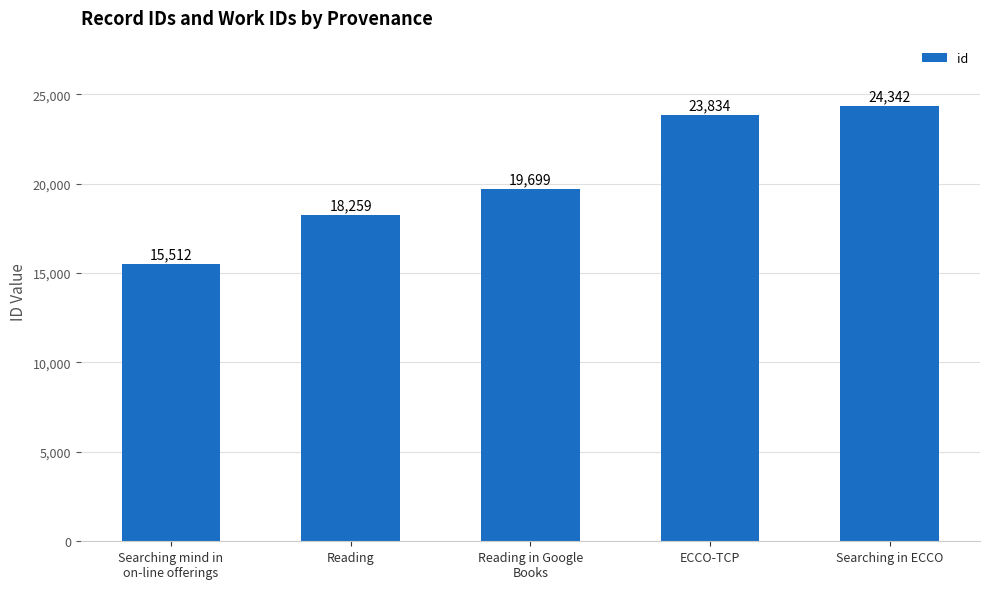

What is the sum of all values?

101646